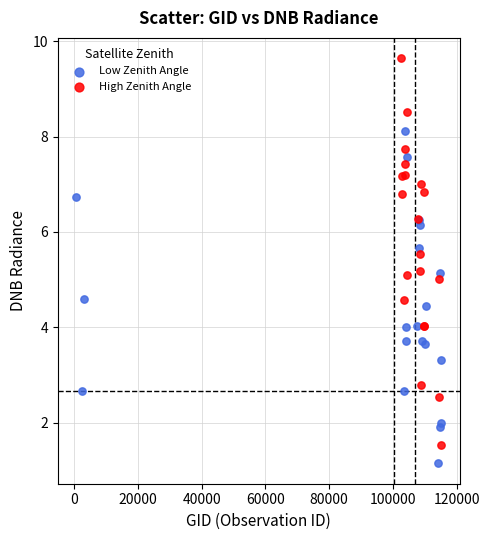

Which series reaches the minimum Y coordinate?

Low Zenith Angle